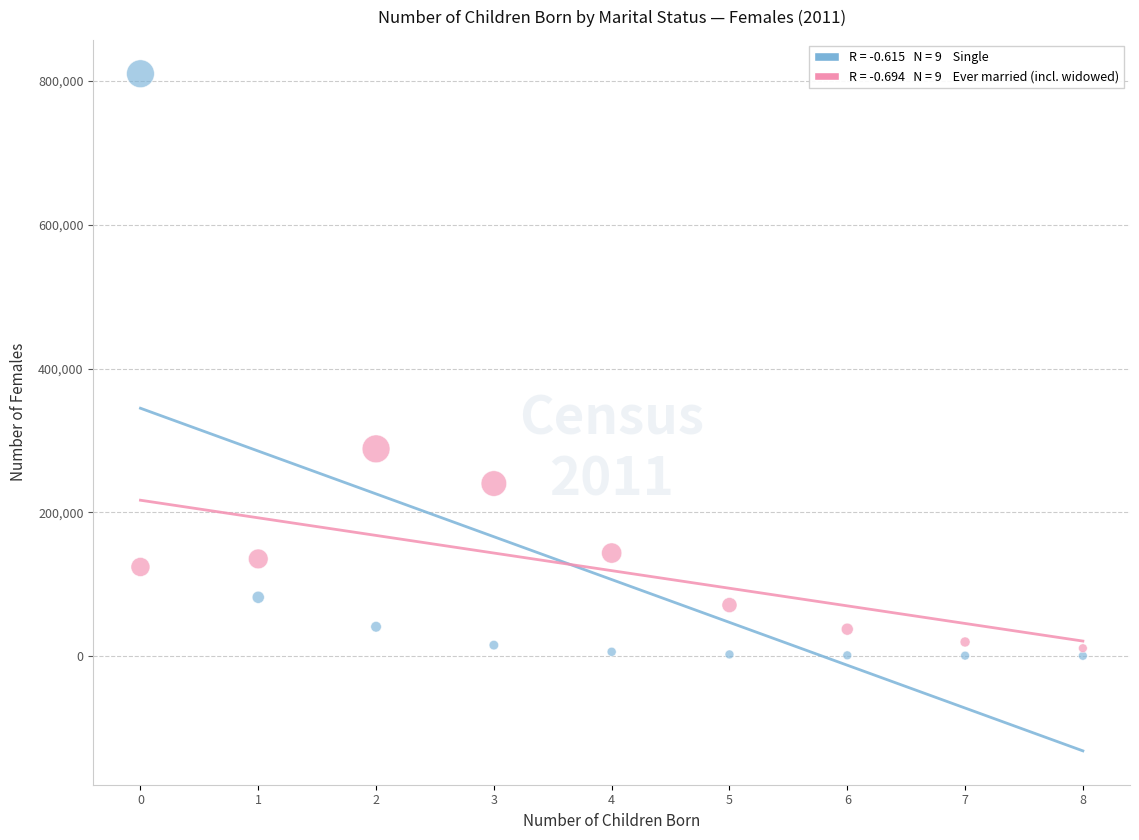

Across all series, what Y value is closest to 405195?

288197